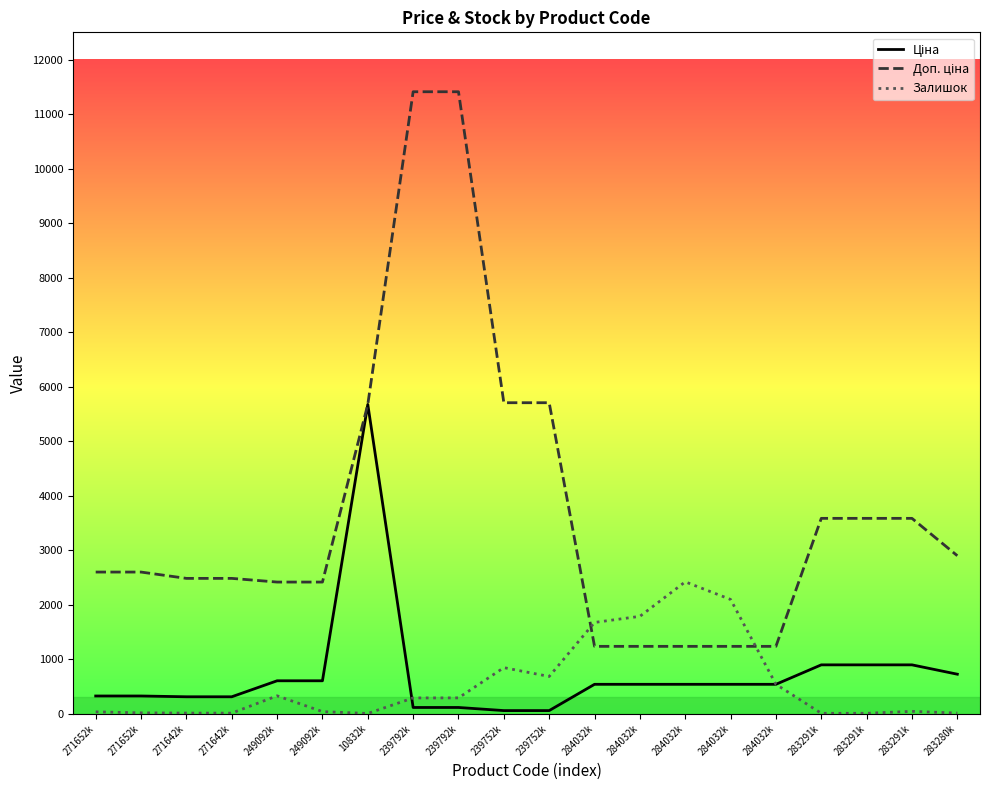

Is this an area chart (filled region under the line)?

No